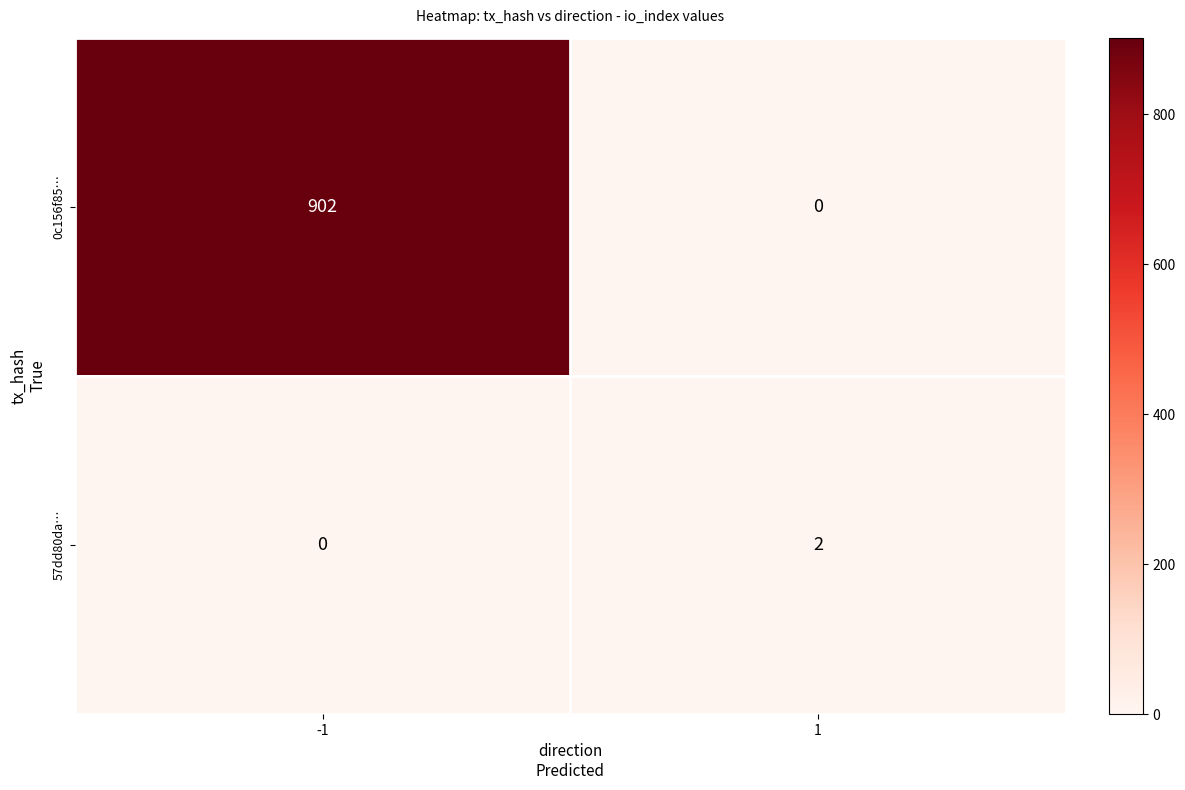

Reading left to right, extract all data points from this chart.

0c156f85…: -1=902	1=0
57dd80da…: -1=0	1=2